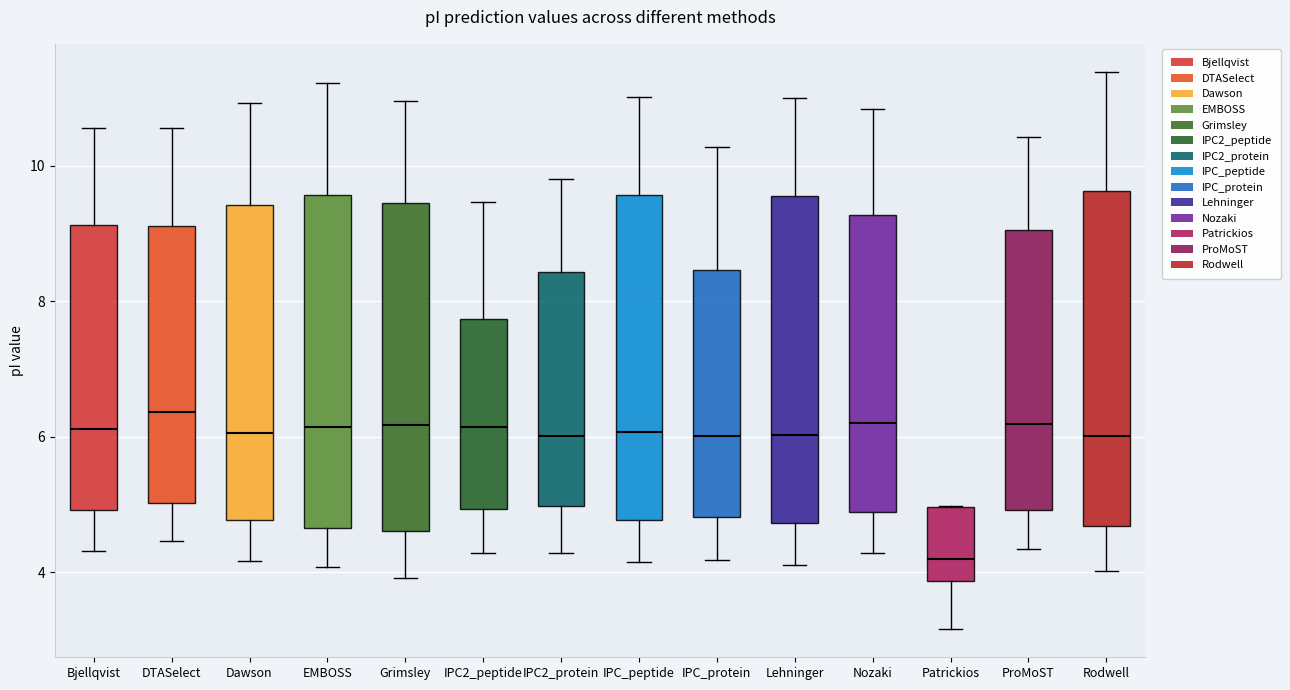

Which box's median line is the lowest?

Patrickios